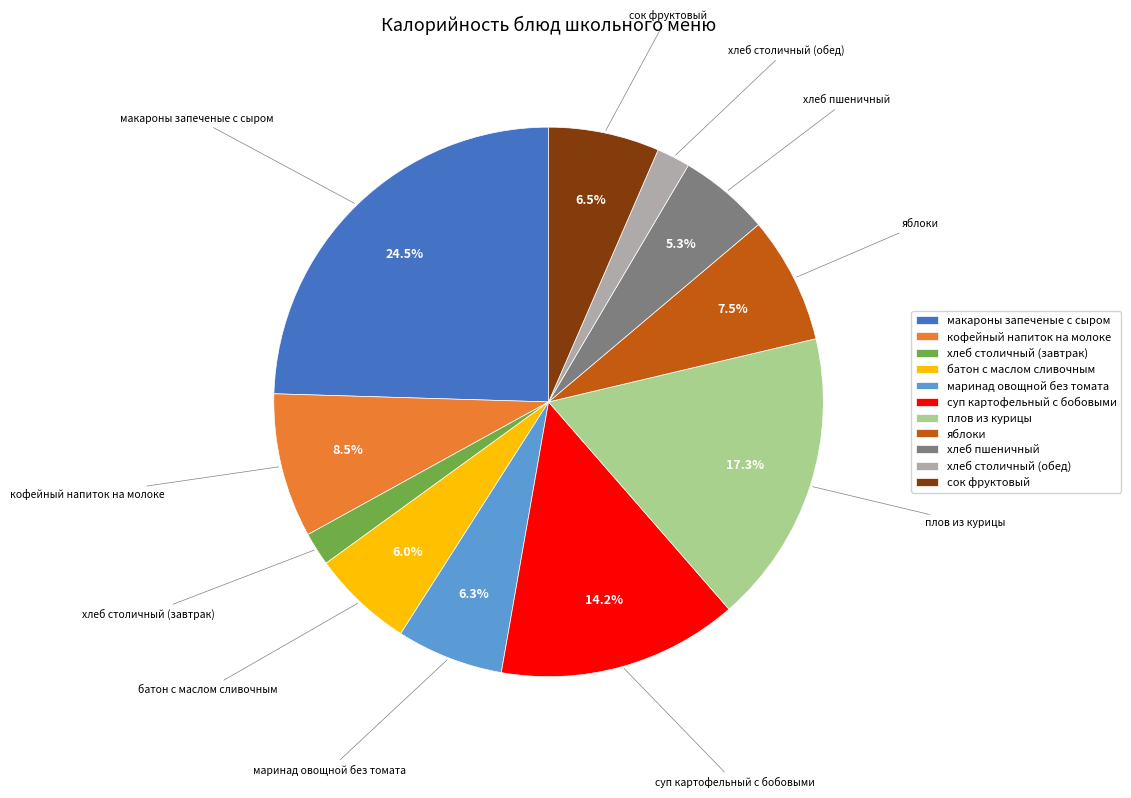

Is it true that хлеб столичный (завтрак) is 9% of the pie?

False